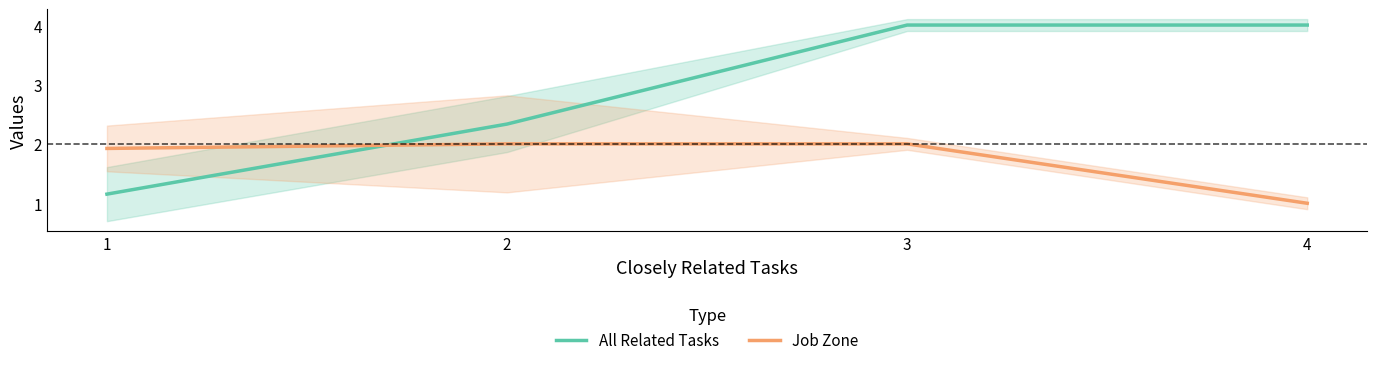

What is the approximate value of Job Zone at 4?

1.0